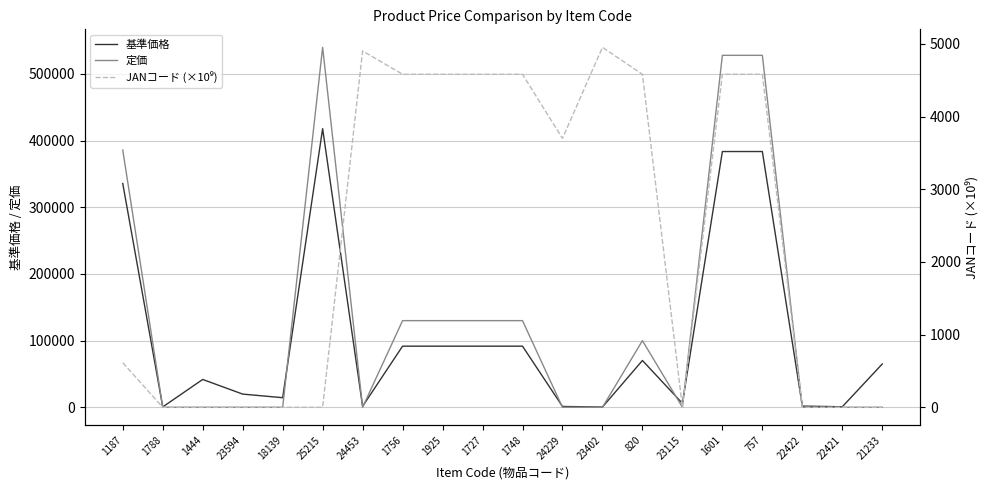

The JANコード (×10⁹) series shows 294.2 at 1187. True or false?

False